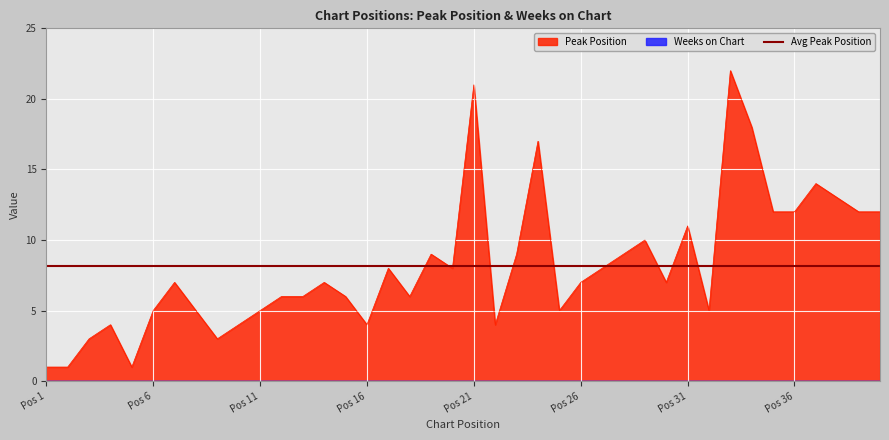

What is the average value?

8